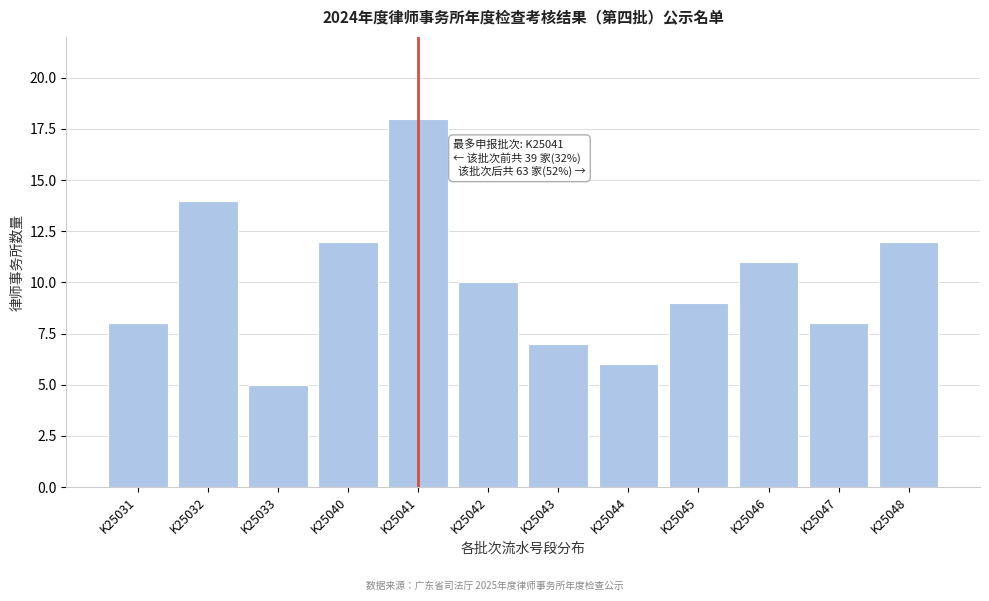

Reading right to left, list all the values displayed in this chart.

K25048=12	K25047=8	K25046=11	K25045=9	K25044=6	K25043=7	K25042=10	K25041=18	K25040=12	K25033=5	K25032=14	K25031=8